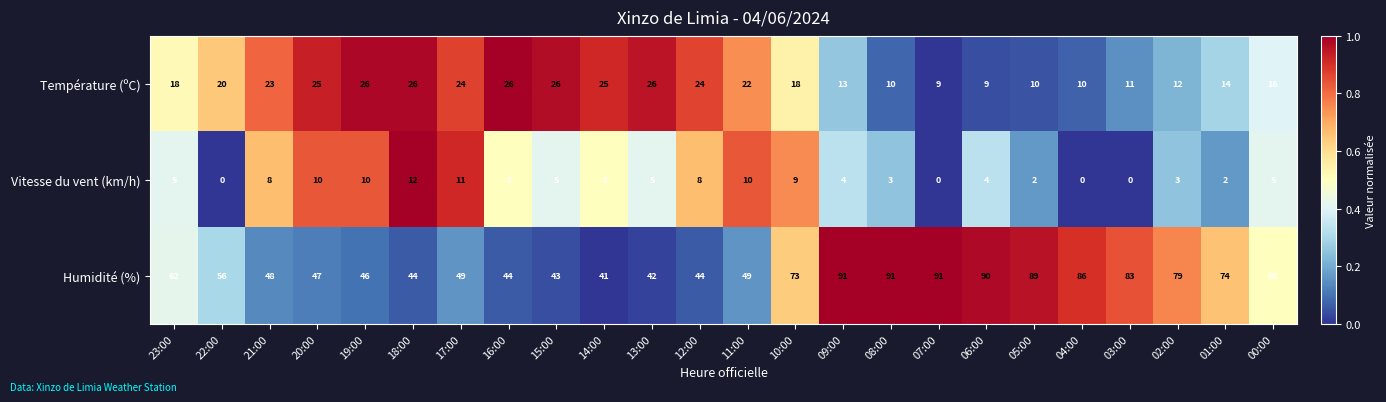

At which category is the sum across all series the highest?

09:00